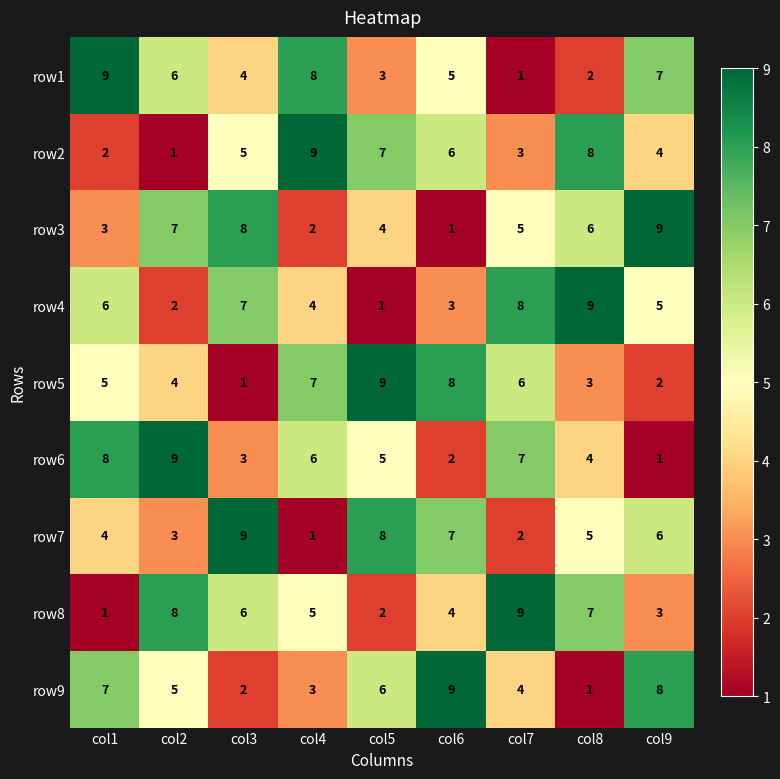

At which label does row9 first exceed 5?

col1